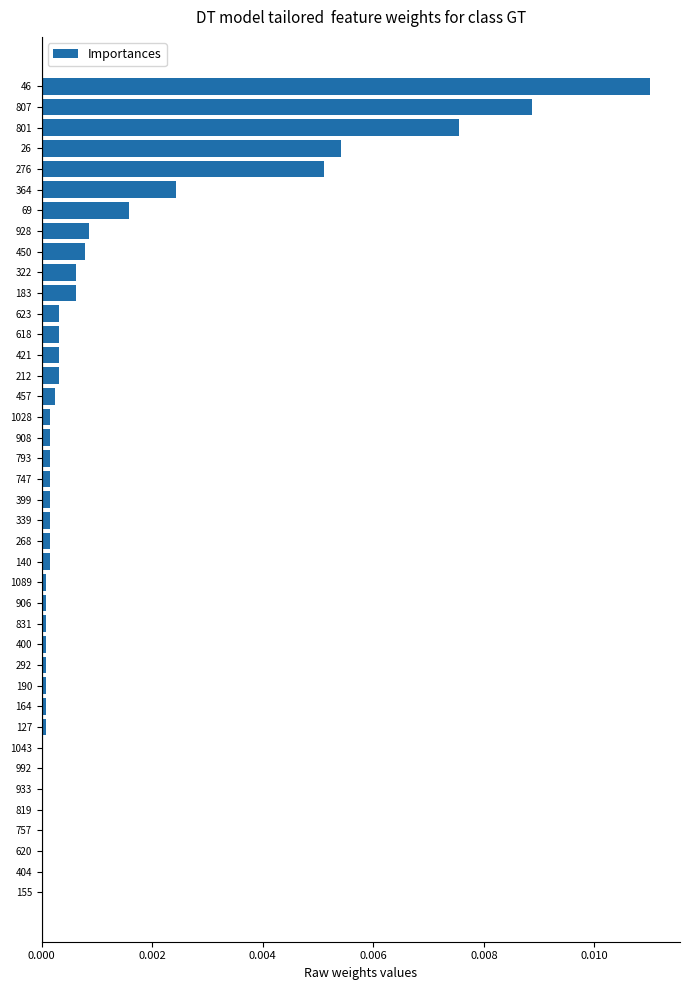

Which category has the highest value across all series?

46